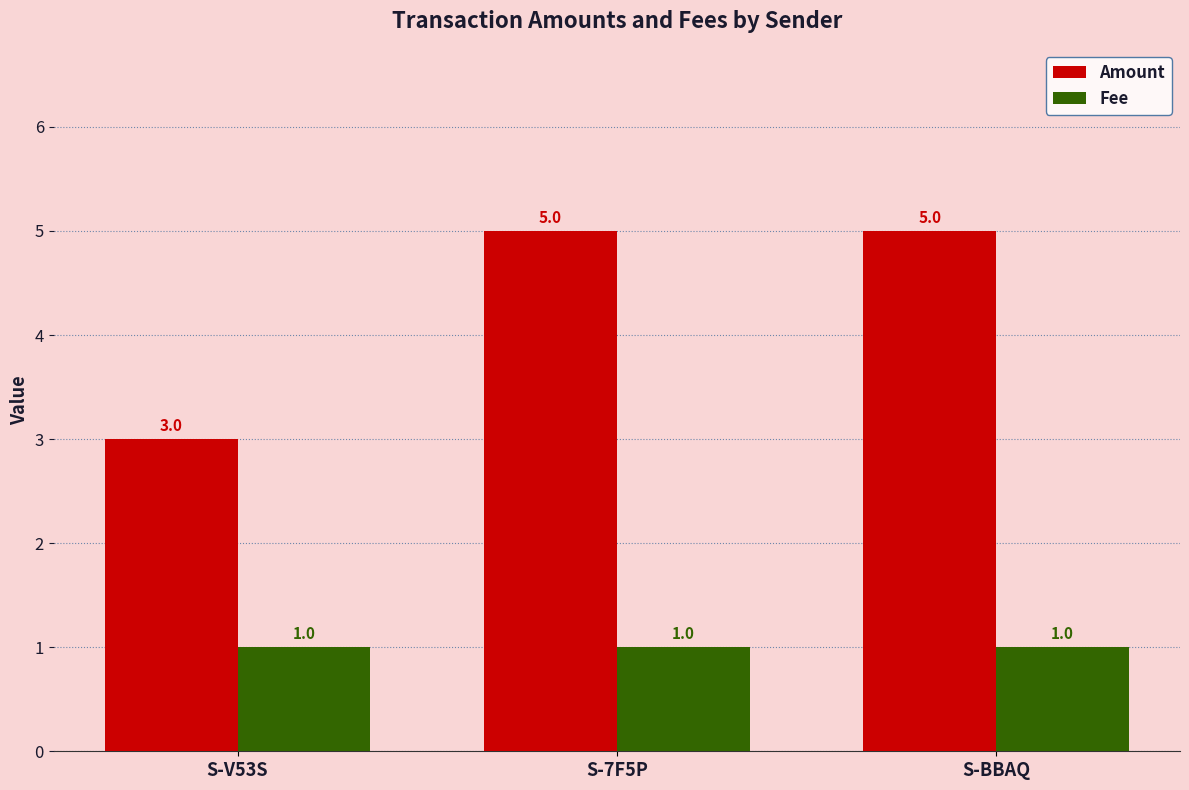

At S-7F5P, list the series in order from smallest to largest.

Fee, Amount